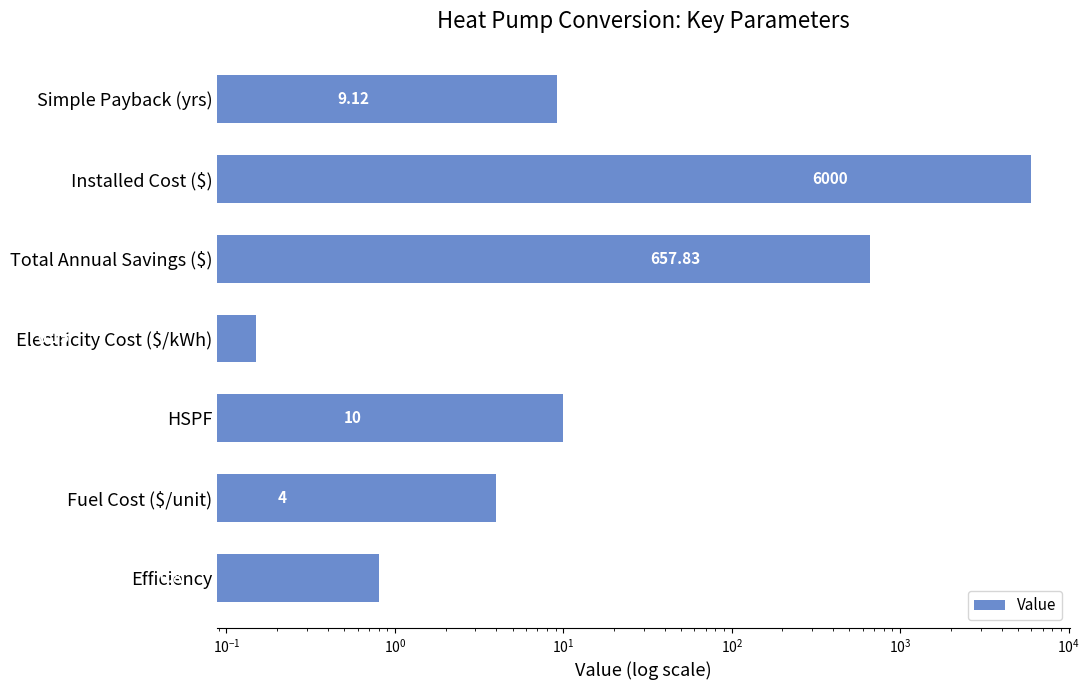

What is the greatest value displayed?

6000.0